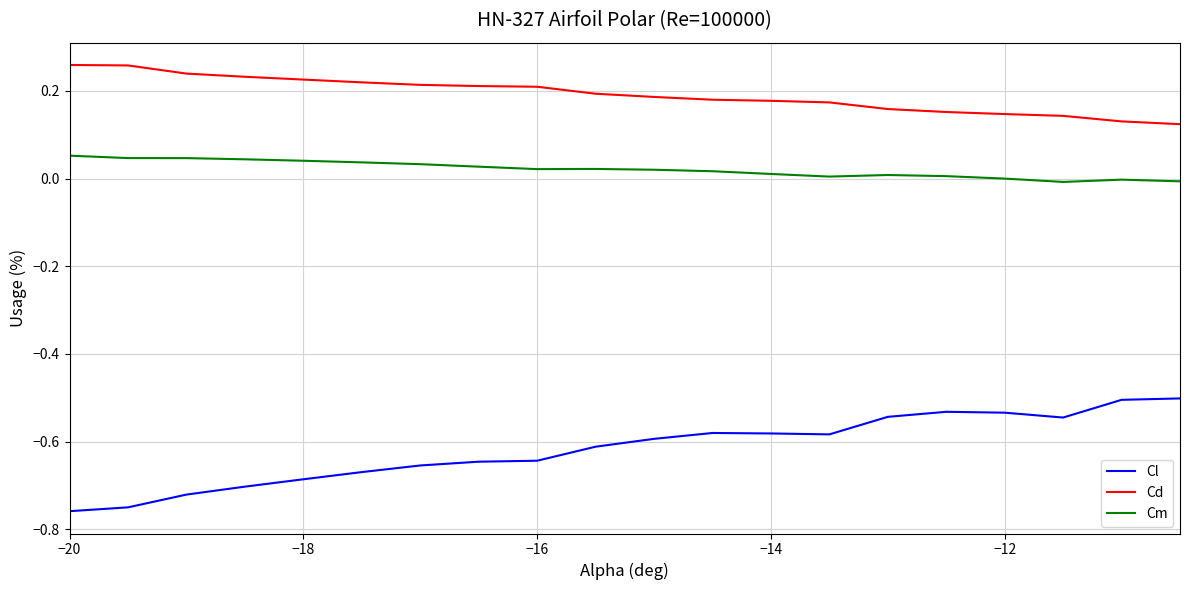

What are all the series names shown in the legend?

Cl, Cd, Cm